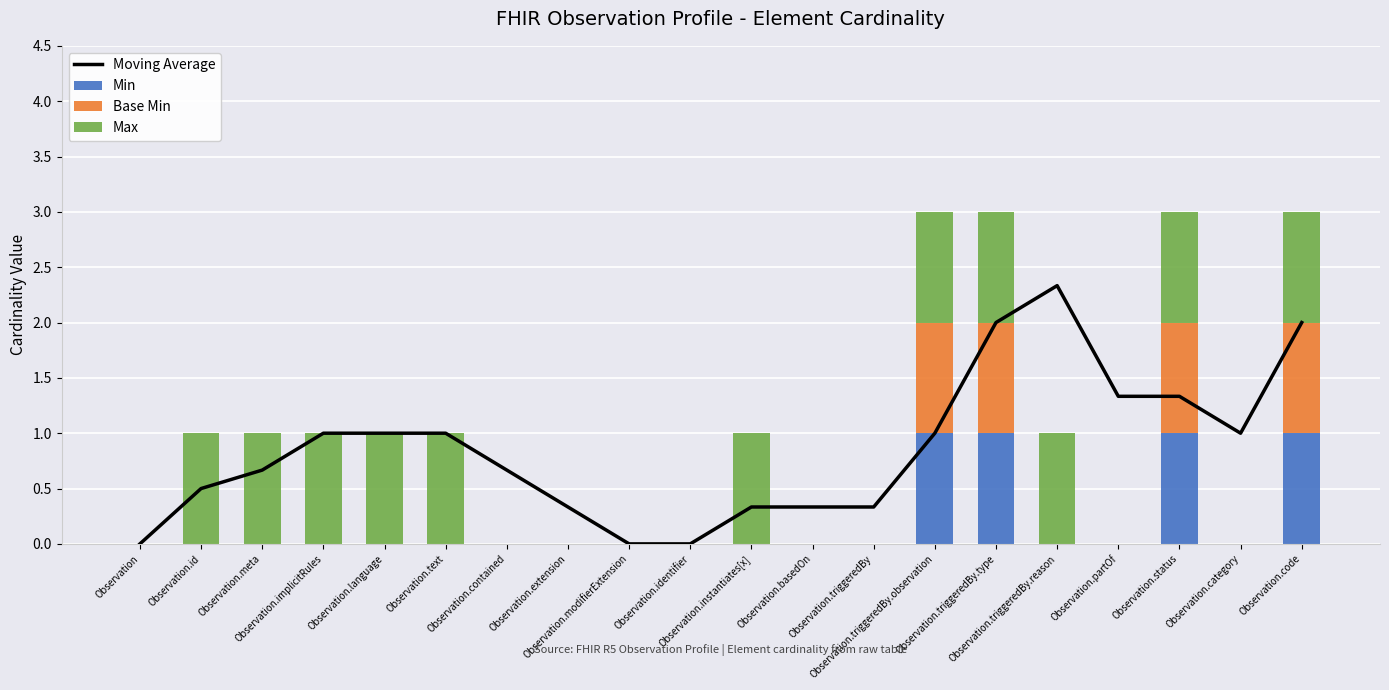

True or false: Min has a value of 0.6 at Observation.id.

False